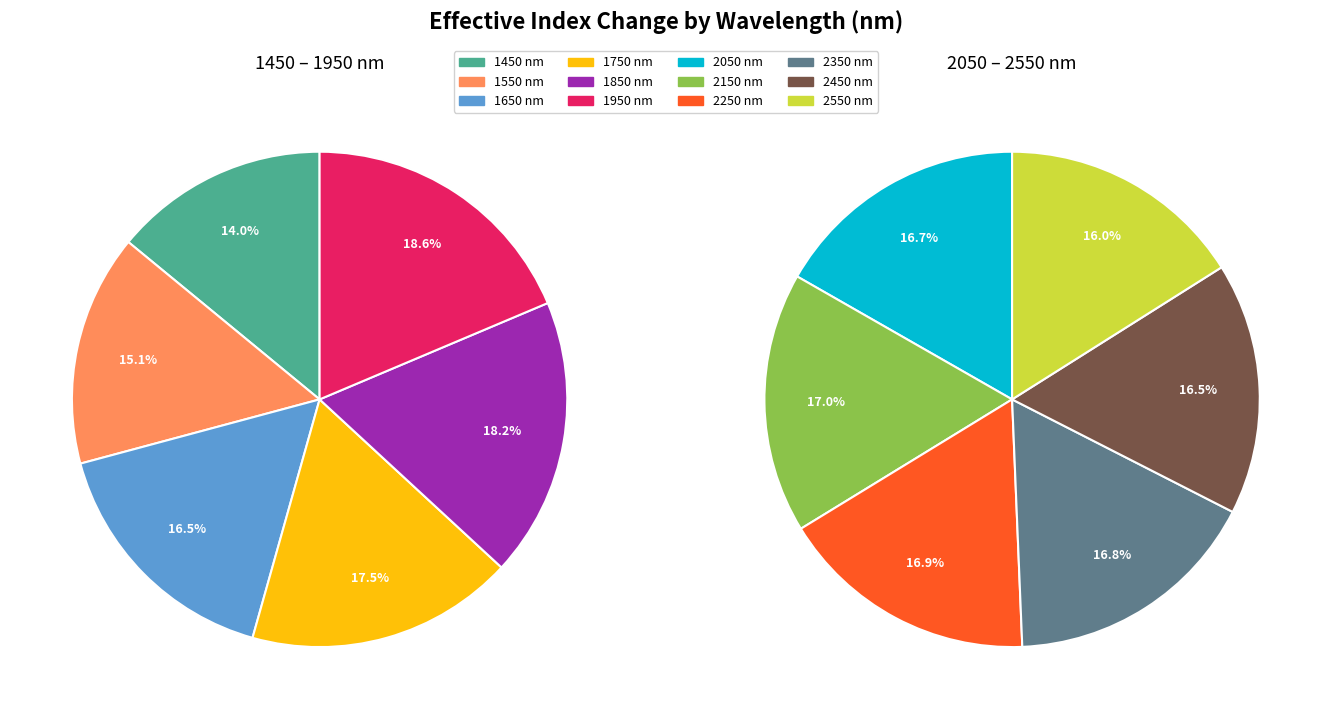

Is it true that 1950 is 9% of the pie?

True